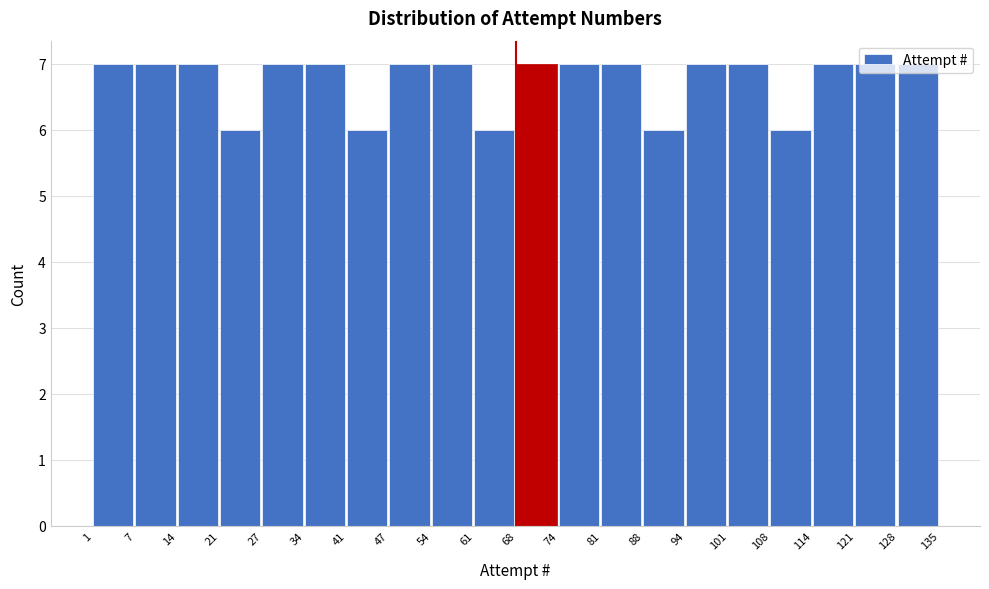

Reading left to right, transcribe this chart: for each bar, give the range it covers on the x-axis and its height. The values are not printed on the chart, so give them approximately, as read against the axis.

1 to 7: 7
7 to 14: 7
14 to 21: 7
21 to 27: 6
27 to 34: 7
34 to 41: 7
41 to 47: 6
47 to 54: 7
54 to 61: 7
61 to 68: 6
68 to 74: 7
74 to 81: 7
81 to 88: 7
88 to 94: 6
94 to 101: 7
101 to 108: 7
108 to 114: 6
114 to 121: 7
121 to 128: 7
128 to 135: 7